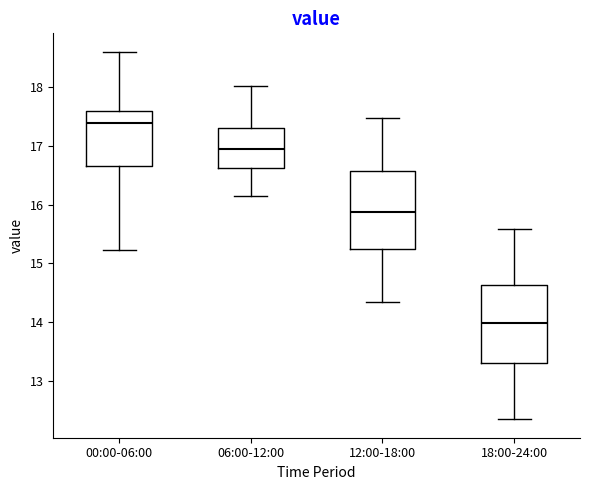

Reading left to right, transcribe this box plot: for each box, give where its median line is, the range the box spans, and where its two whiskers end, as read against the y-axis. The values are not printed on the chart, so give them approximately, as read against the axis.

00:00-06:00: median 17.4, box 16.7 to 17.6, whiskers 15.2 to 18.6
06:00-12:00: median 17.0, box 16.6 to 17.3, whiskers 16.2 to 18.0
12:00-18:00: median 15.9, box 15.3 to 16.6, whiskers 14.4 to 17.5
18:00-24:00: median 14.0, box 13.3 to 14.6, whiskers 12.4 to 15.6